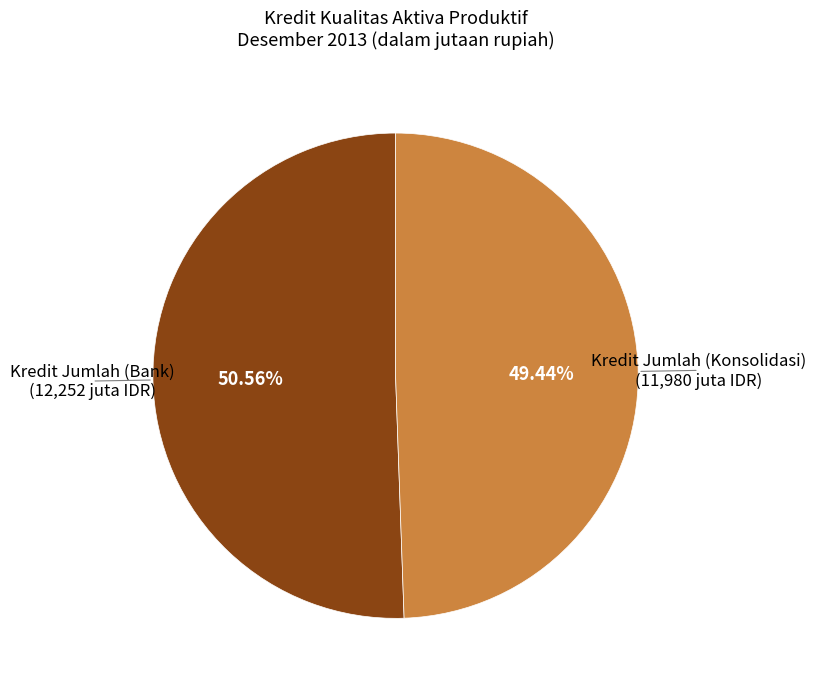

How many segments does this pie chart have?

2